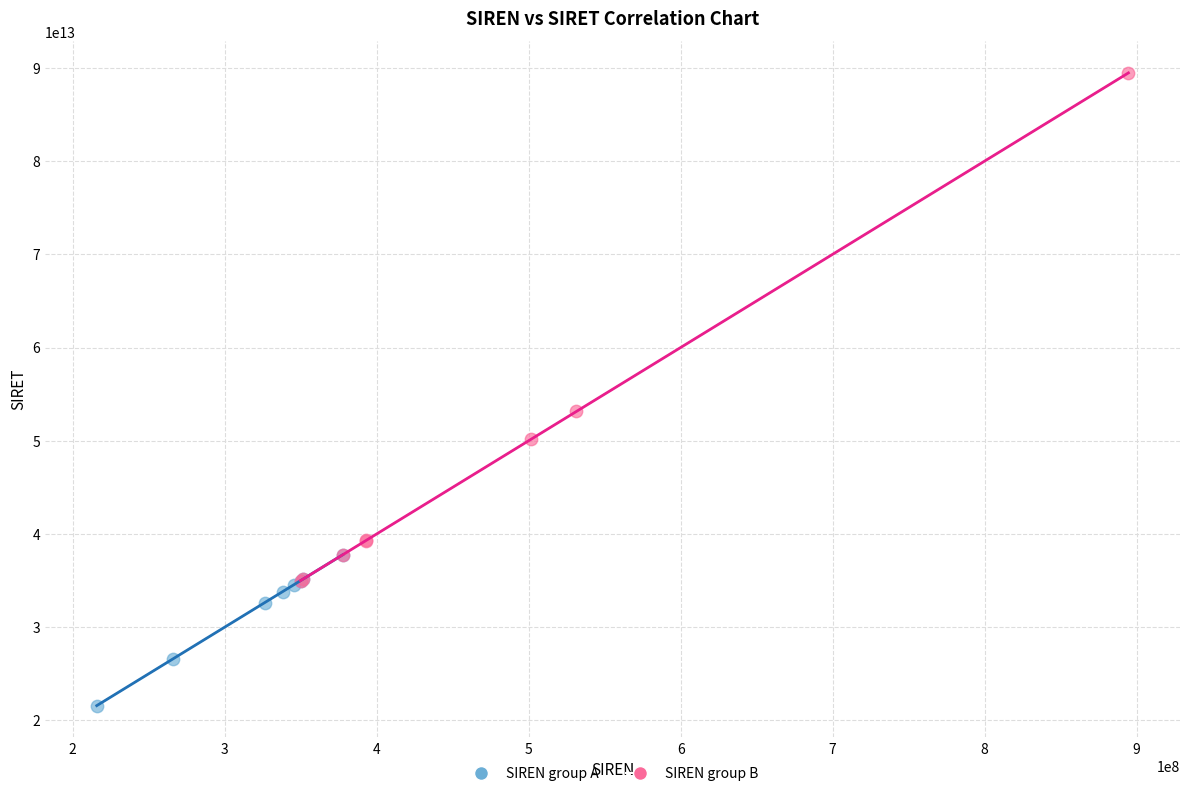

Which series reaches the maximum Y coordinate?

SIREN group B